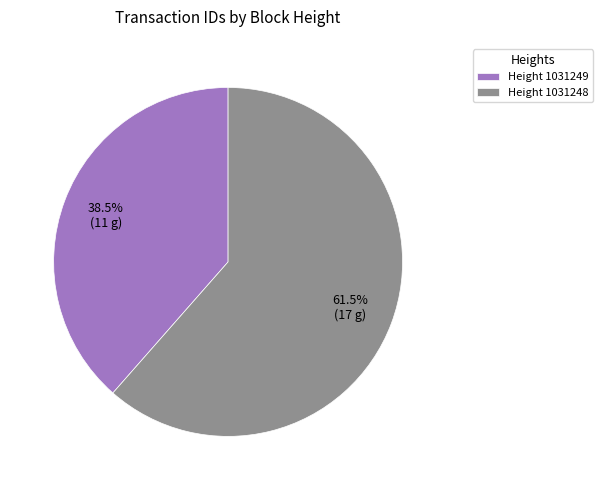

Rank the categories by value from highest to lowest.

Height 1031248, Height 1031249